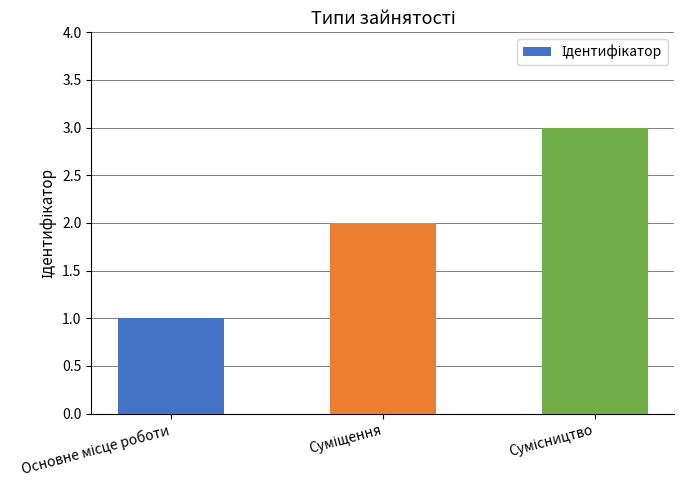

What is the sum of all values?

6